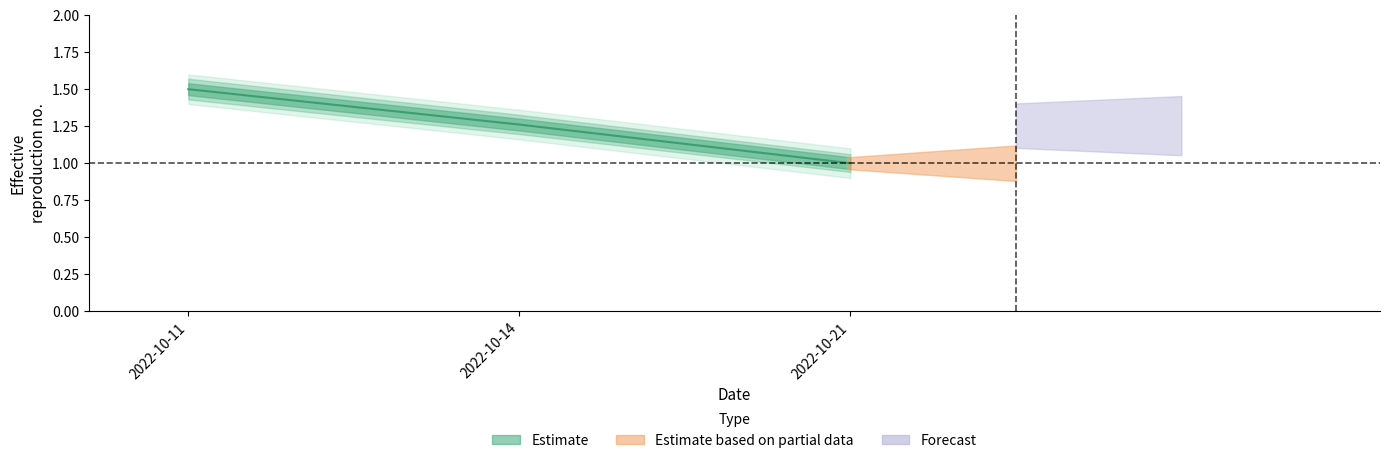

Reading left to right, what are all the values shown in this chart?

2022-10-11=1.5	2022-10-14=1.3	2022-10-21=1.0